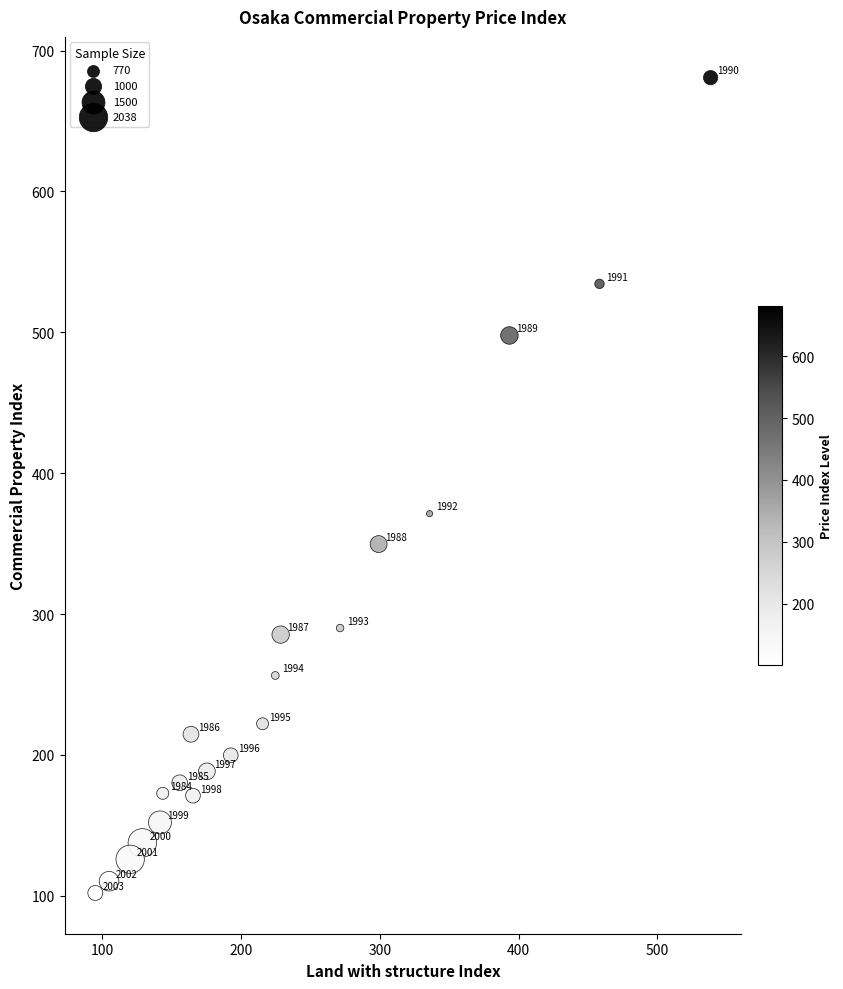

What Y value in the scatter plot is closest to 391?

371.3